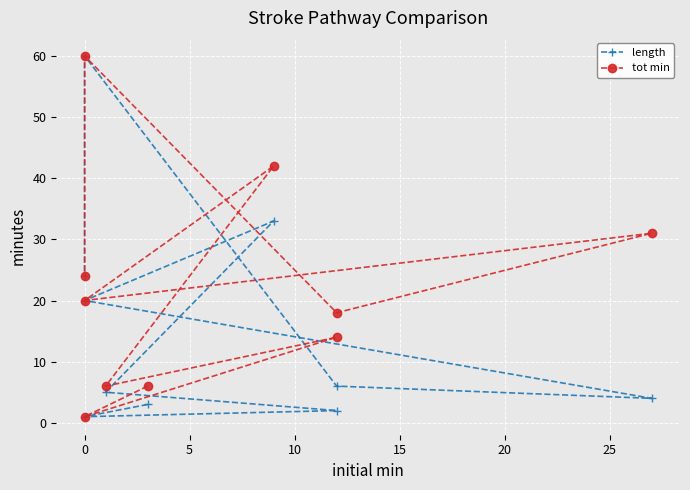

True or false: tot min and length cross at least once.

False